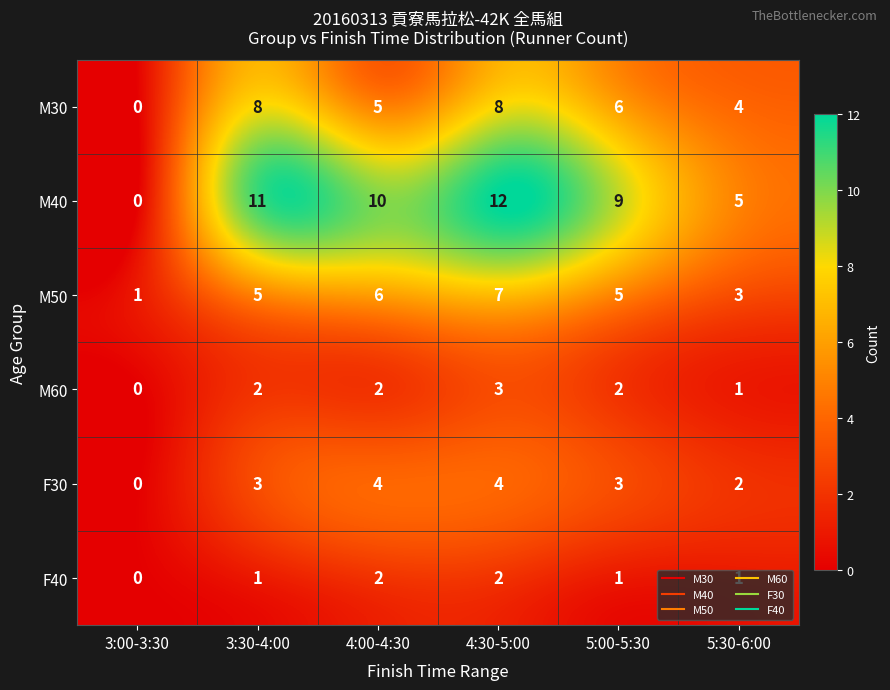

At which label does F30 reach its minimum?

3:00-3:30